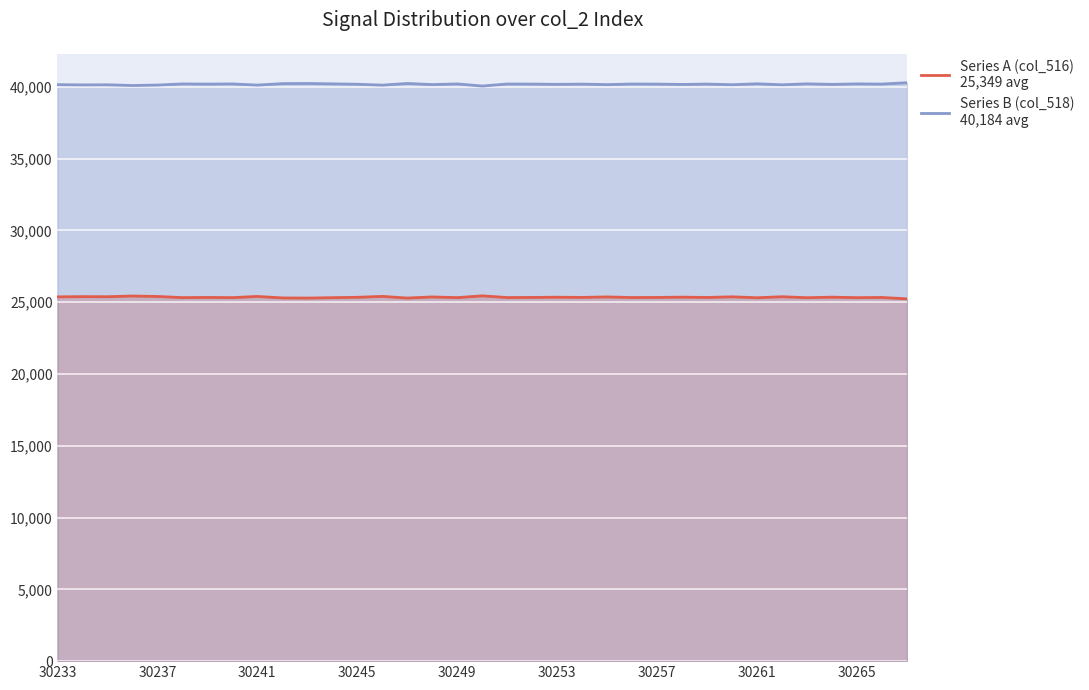

What is the maximum value shown in the chart?

40296